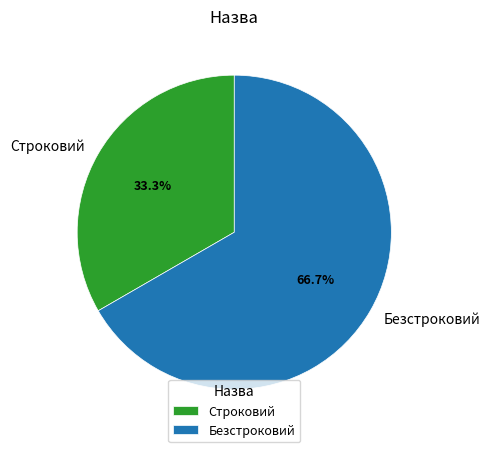

What percentage is NOT represented by Строковий?

66.7%